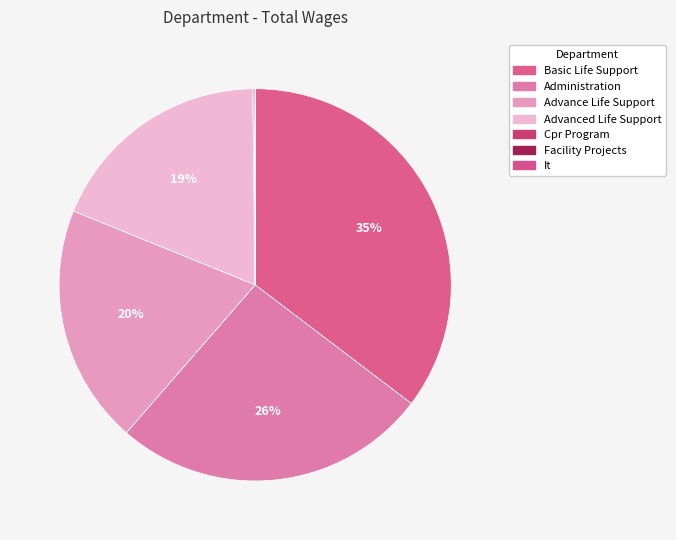

What is the change in value from Advanced Life Support to Facility Projects?

-172140.0